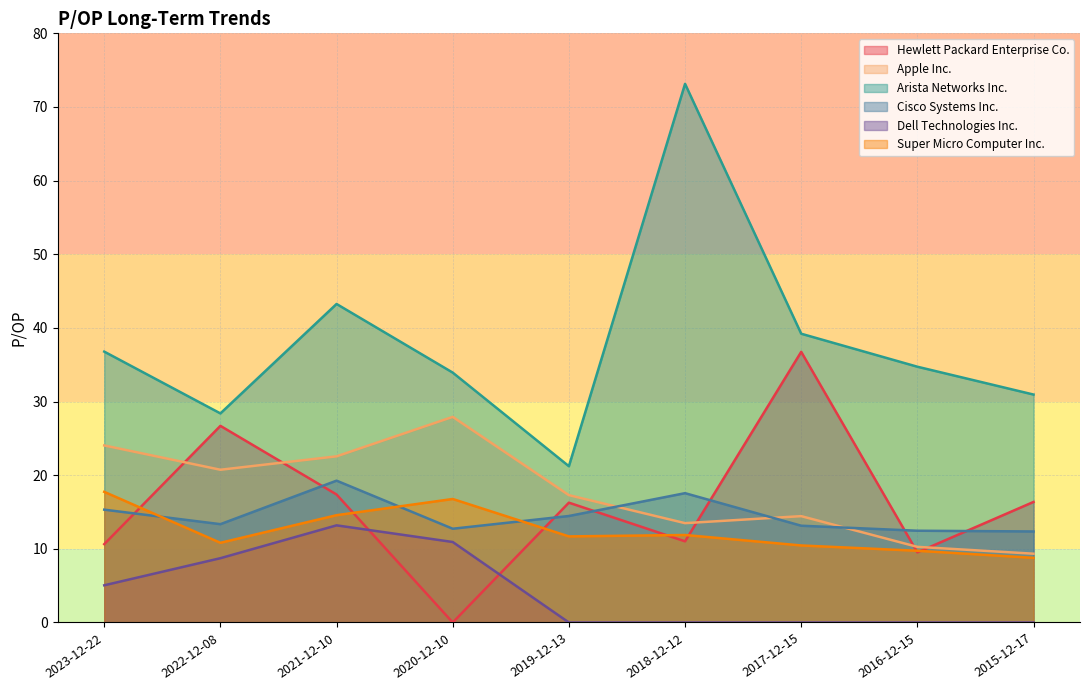

Is the value of Arista Networks Inc. at 2021-12-10 greater than the value of Hewlett Packard Enterprise Co. at 2017-12-15?

Yes